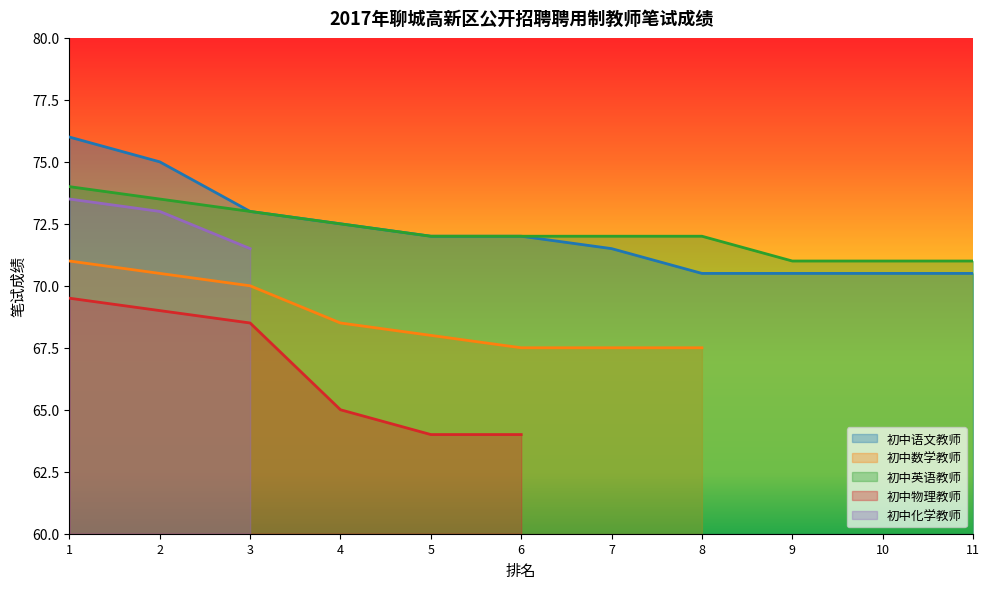

How many values in the 初中物理教师 series exceed 64?

4